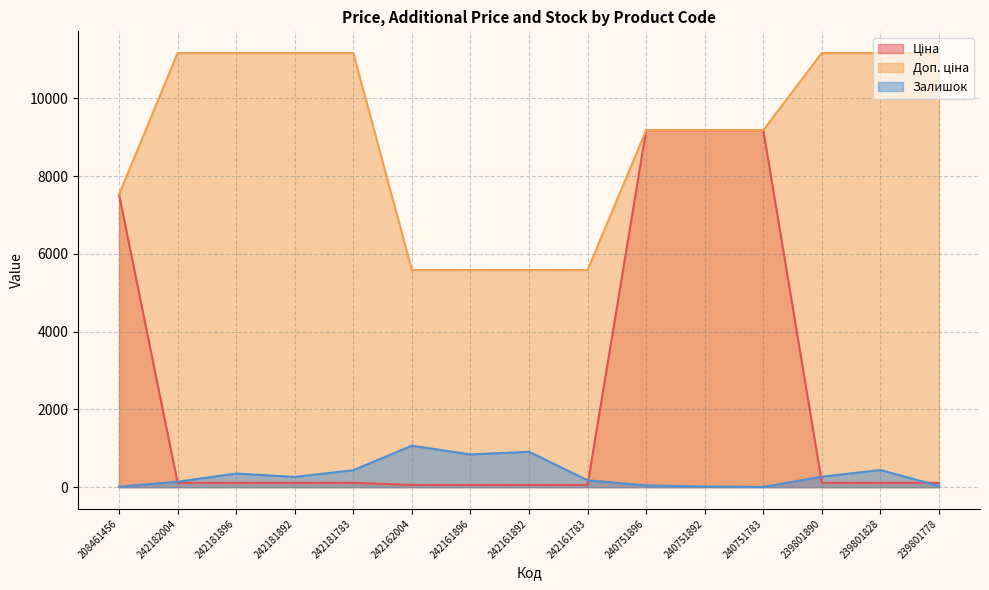

The Залишок series shows 269.0 at 239801890. True or false?

True